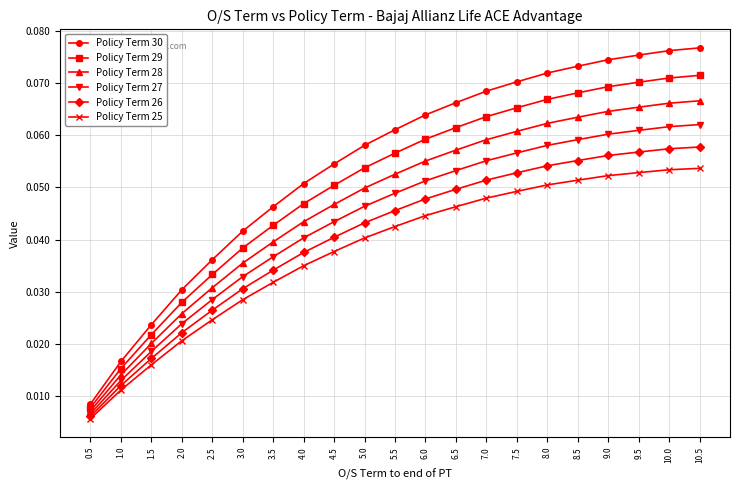

What is the total value across all series at 10.5?

0.4